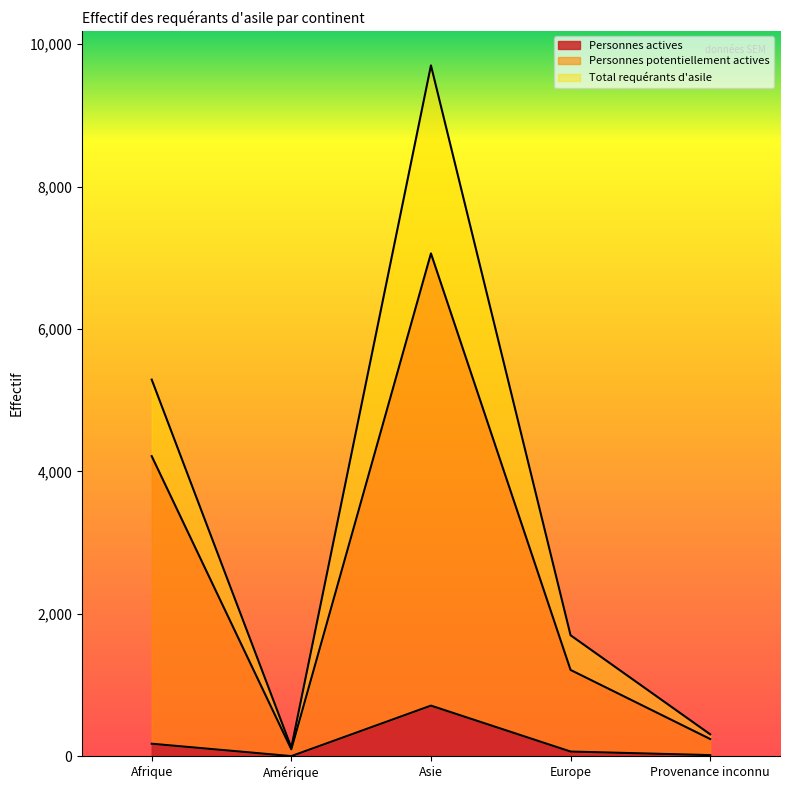

Rank the series by their maximum value, from lowest to highest.

Personnes actives, Personnes potentiellement actives, Total requérants d'asile